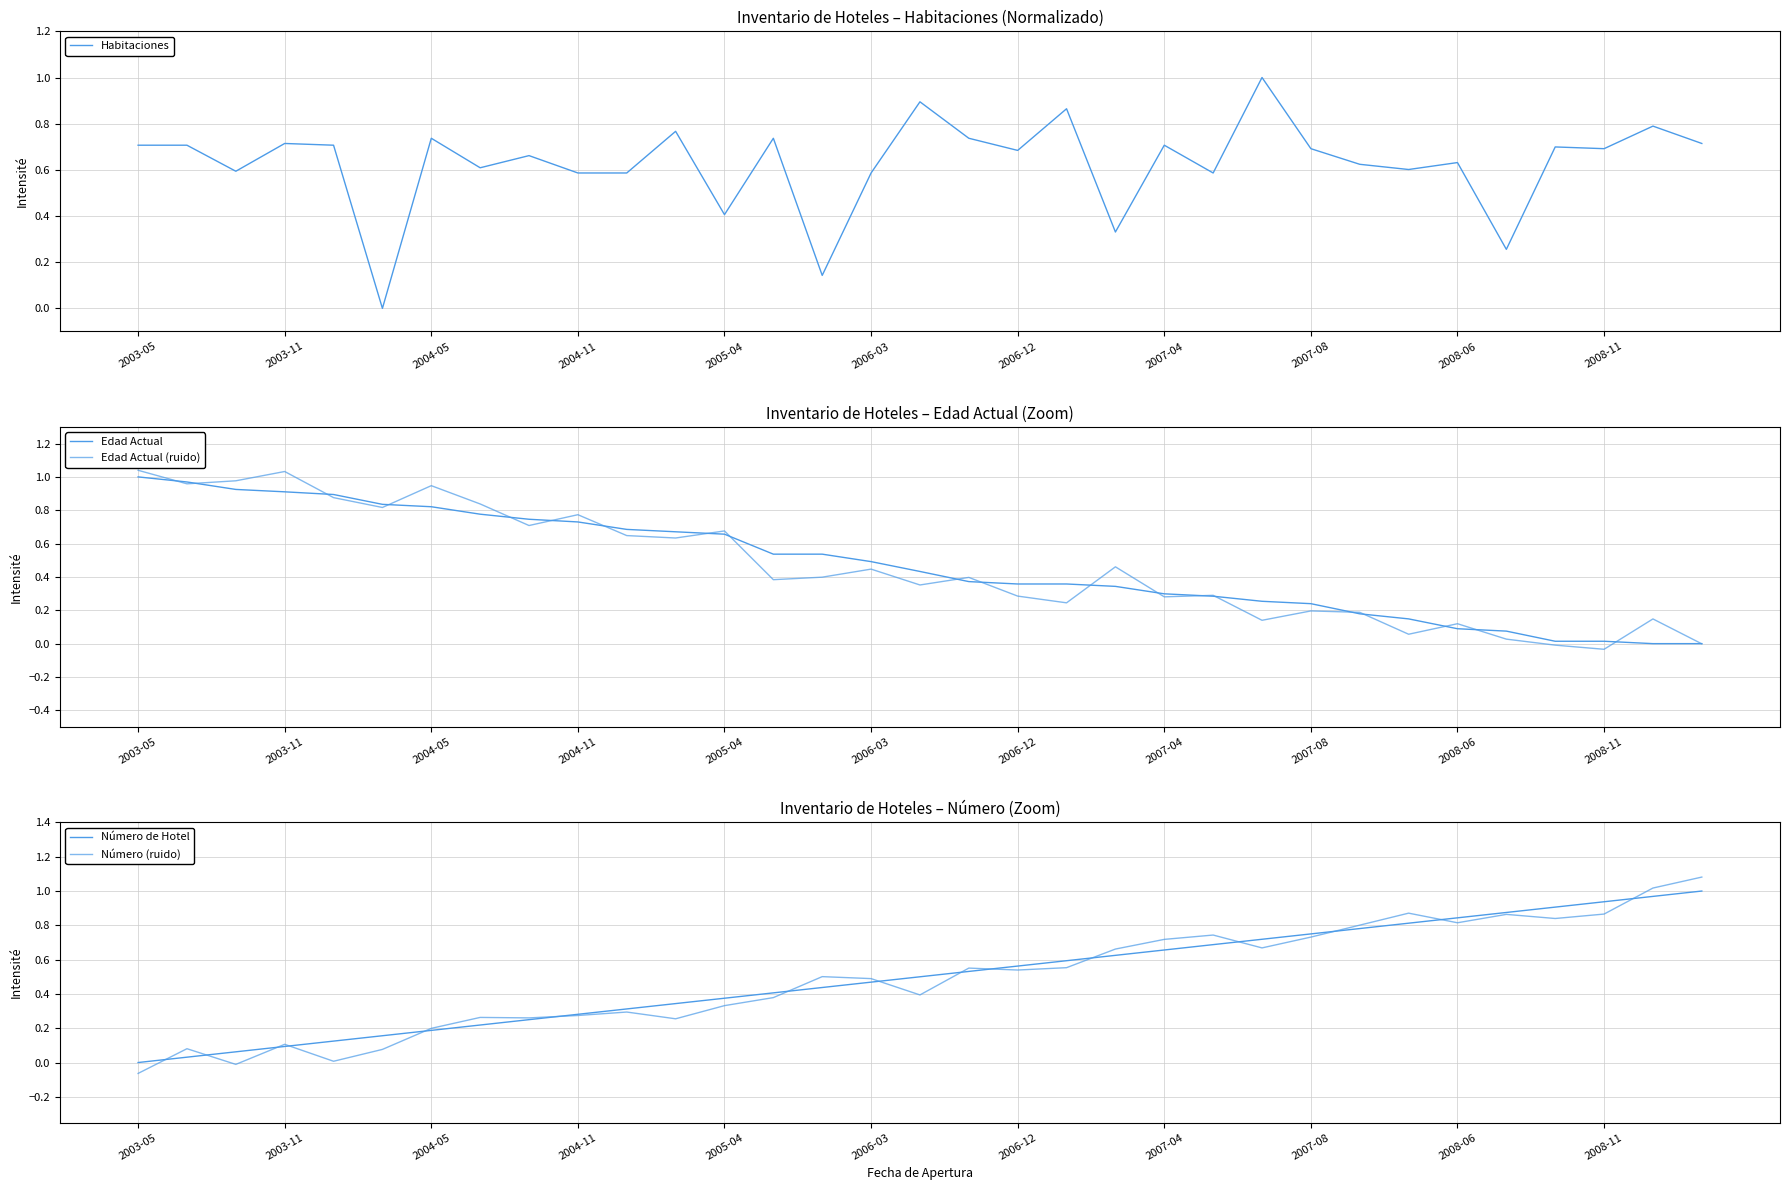

The value of Número (ruido) at 2007-08 is 0.7. True or false?

True